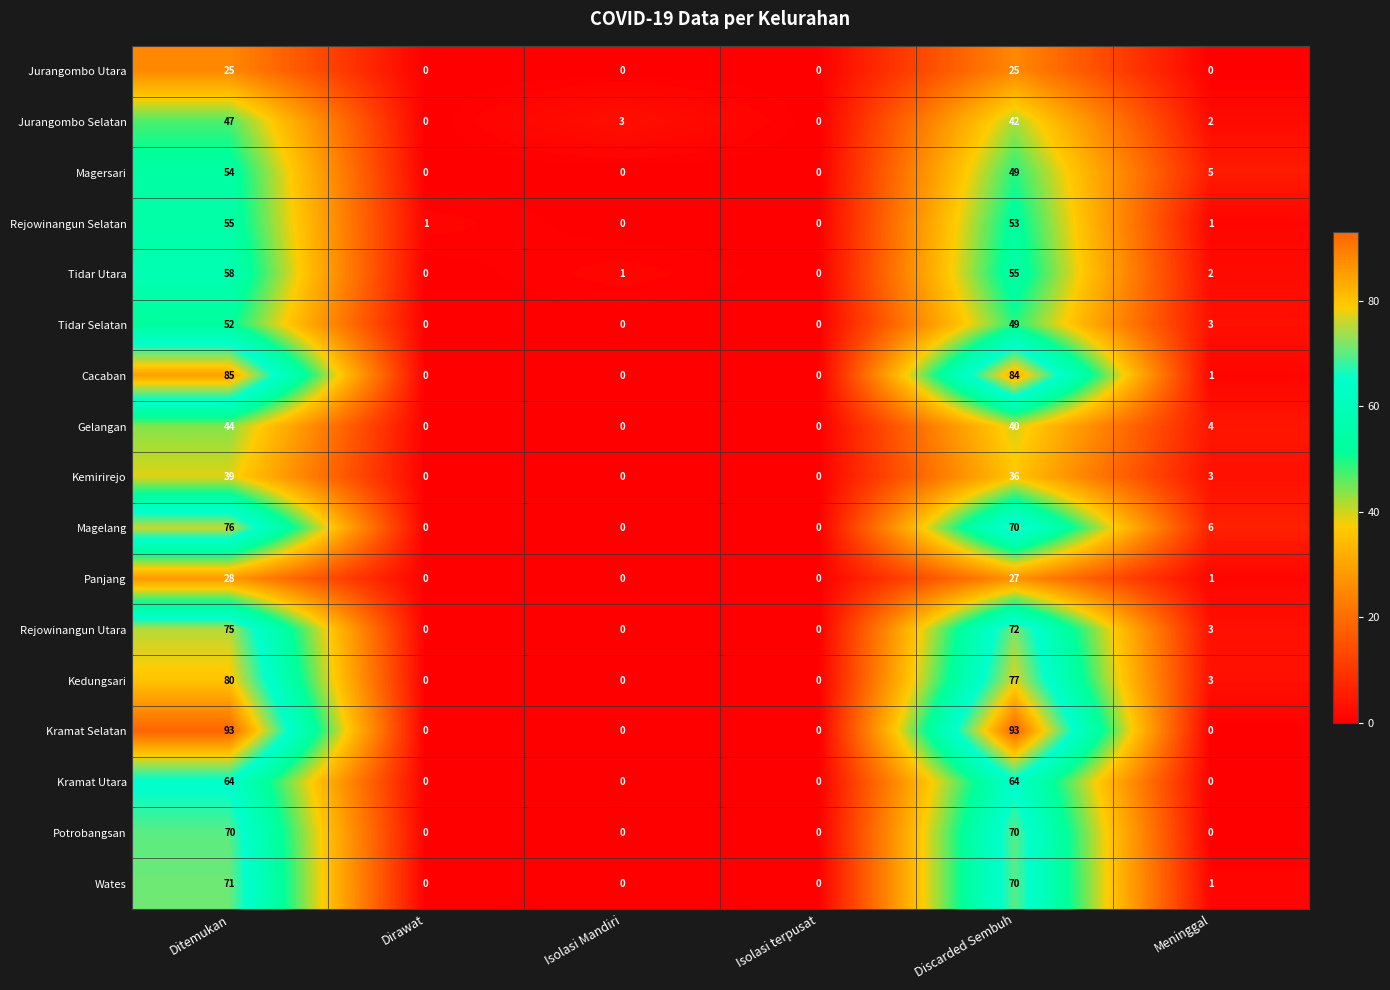

How many distinct data groups are displayed?

17